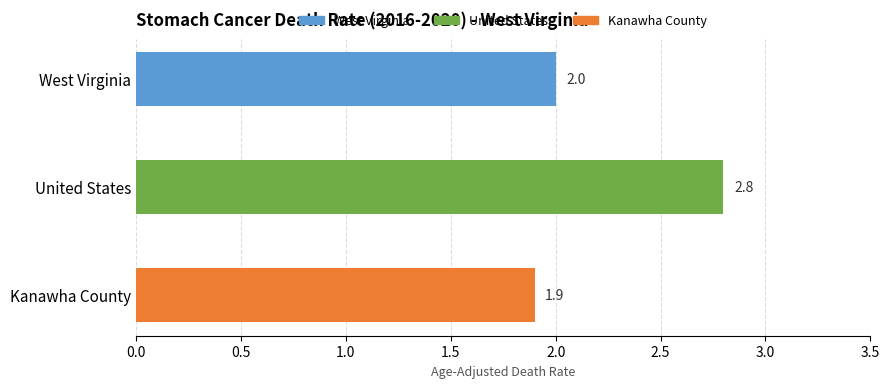

Rank the categories by value from lowest to highest.

Kanawha County, West Virginia, United States